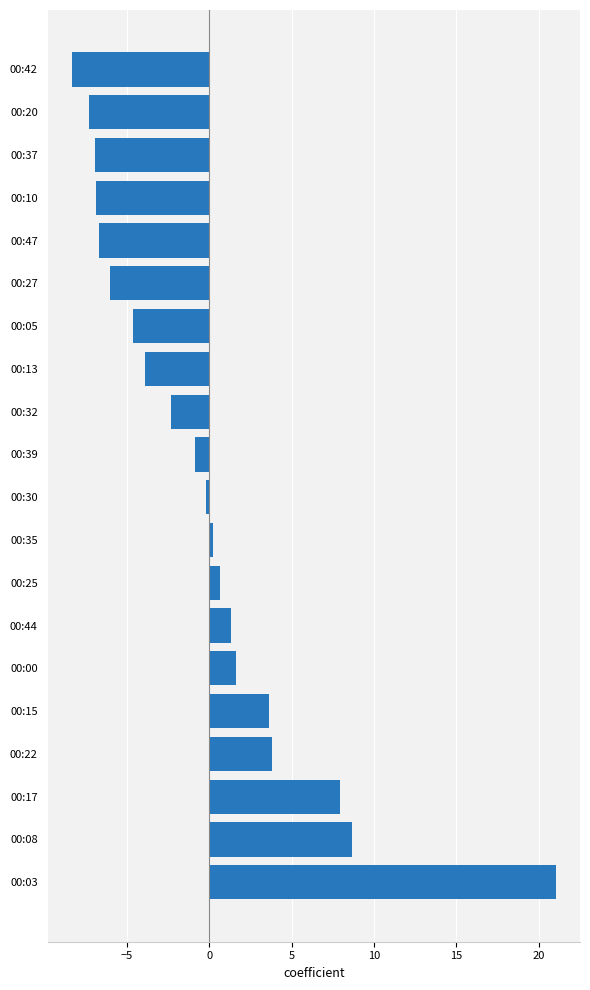

Reading bottom to top, list all the values displayed in this chart.

21.0	8.7	8.0	3.8	3.6	1.6	1.3	0.7	0.2	-0.2	-0.9	-2.3	-3.9	-4.6	-6.0	-6.7	-6.9	-6.9	-7.3	-8.3